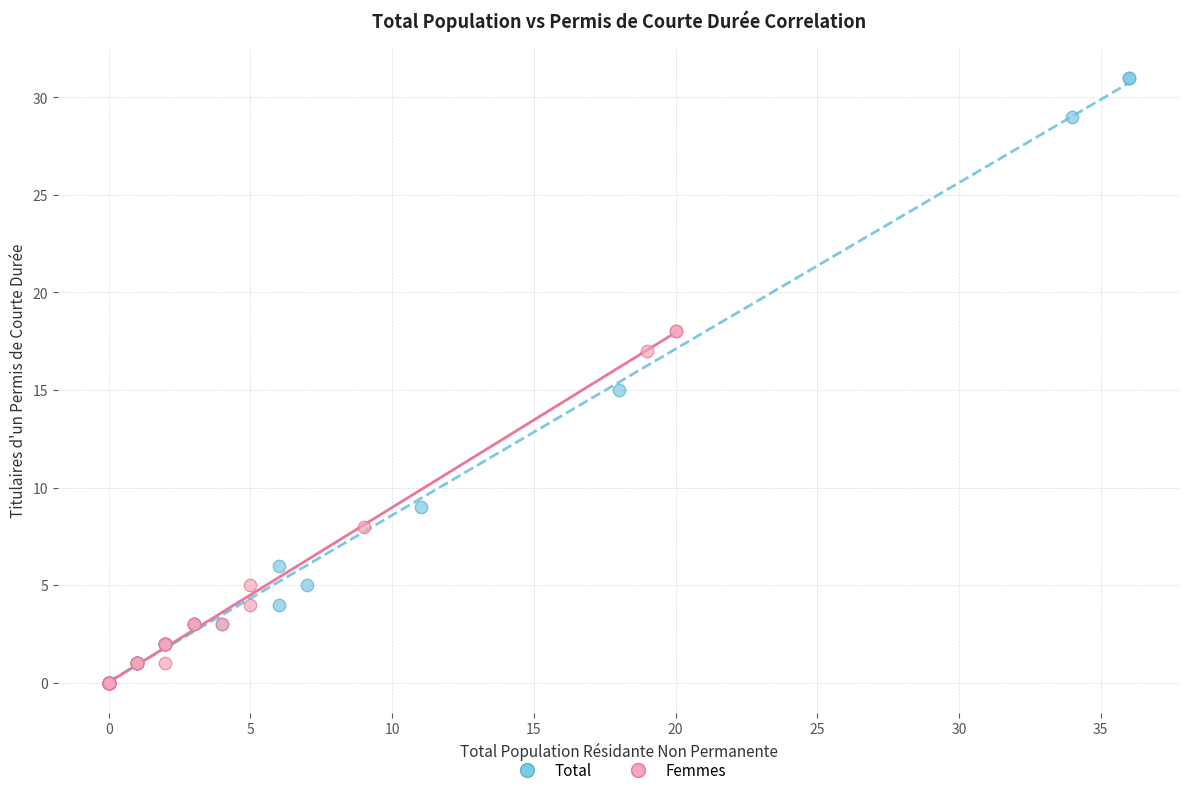

Which series contains the highest Y value?

Total